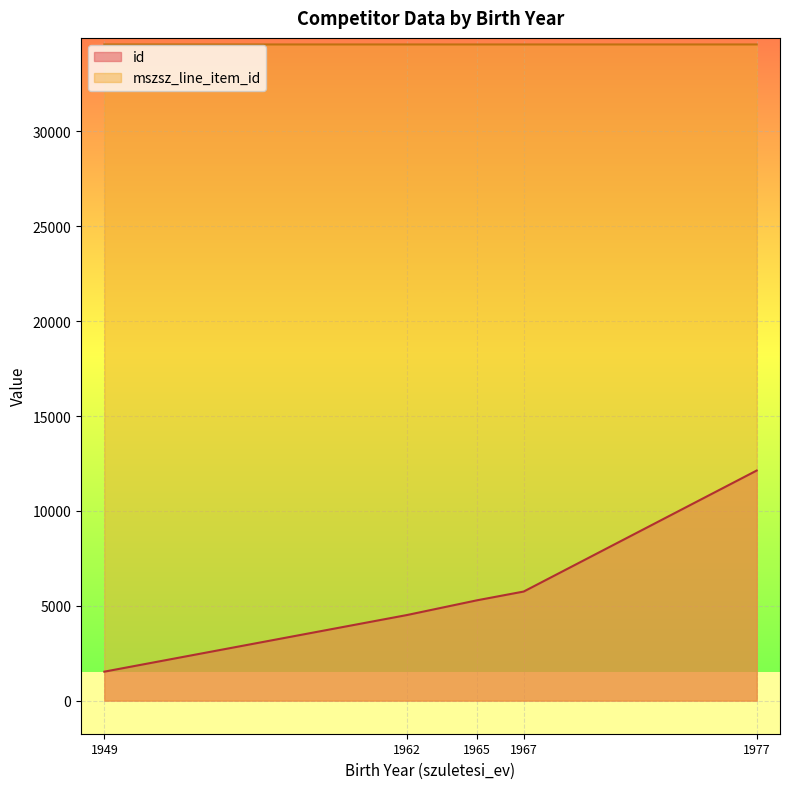

Which series has the largest total across all categories?

mszsz_line_item_id